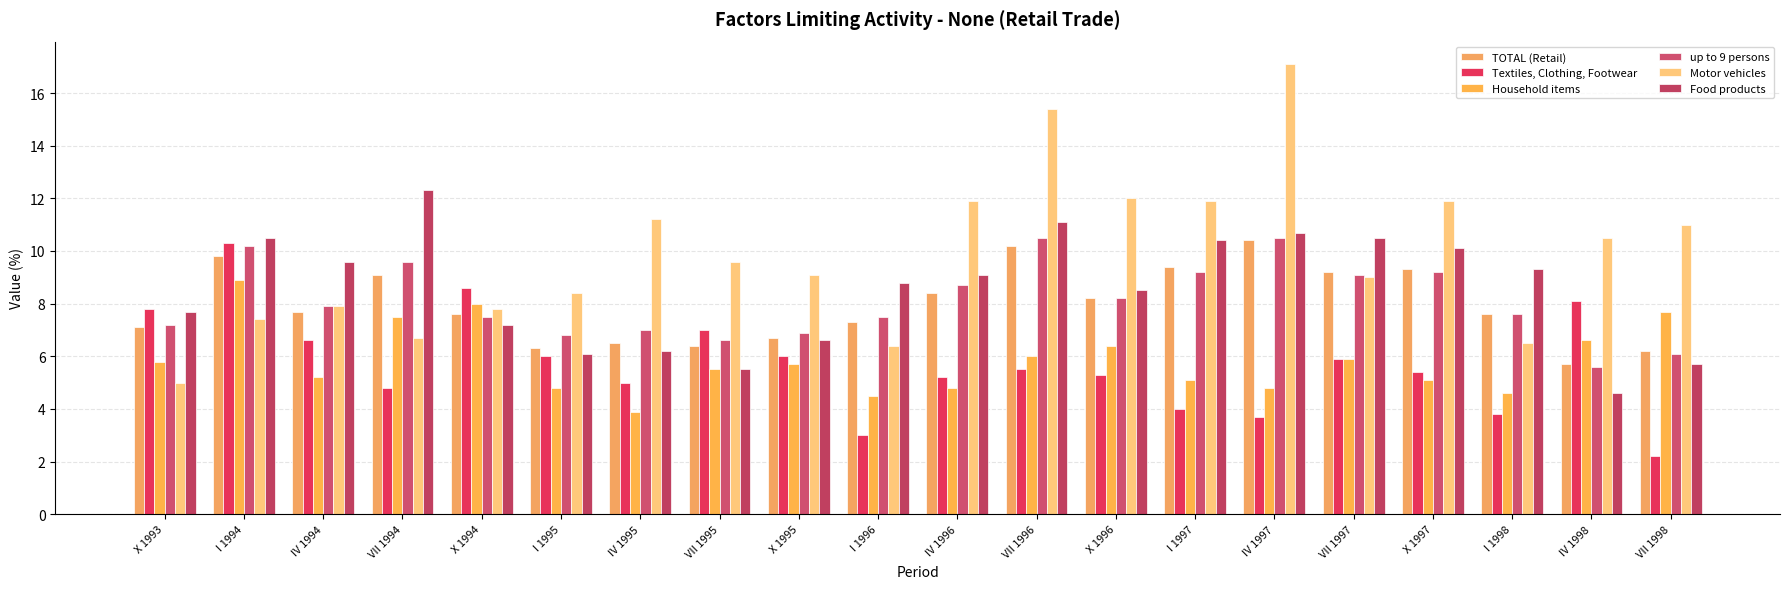

Count the number of data series in this chart.

6